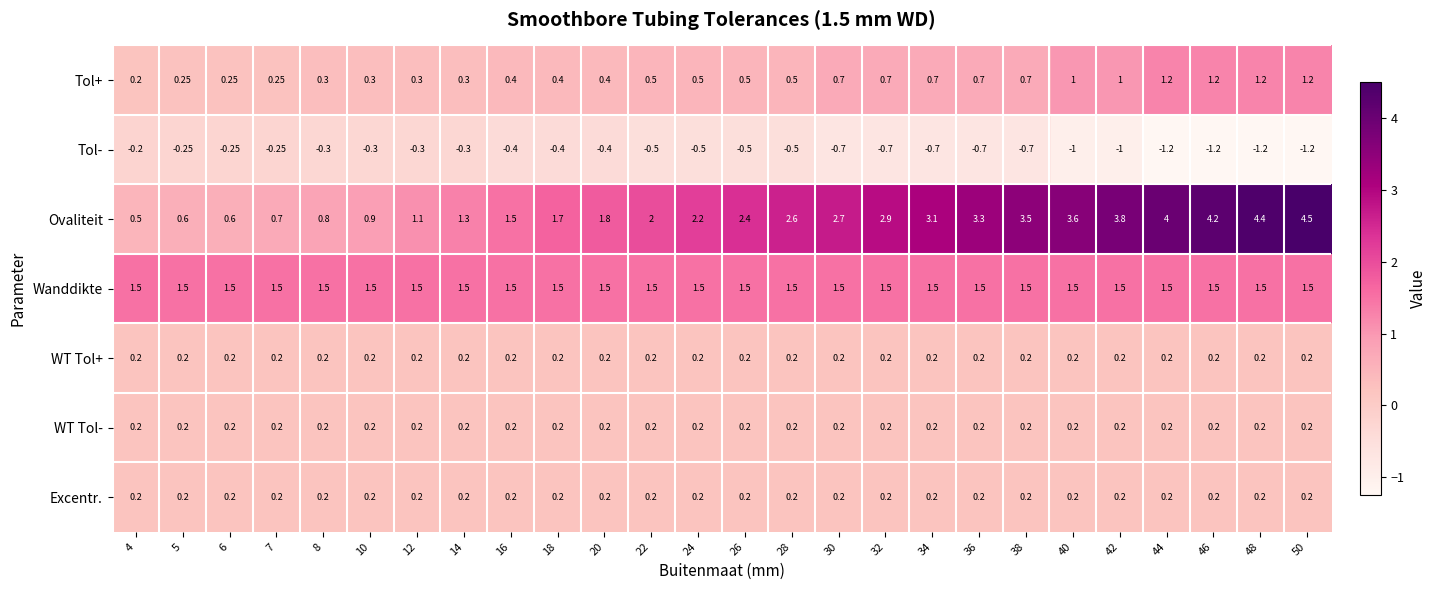

Which series changed the most between 28 and 42?

Ovaliteit